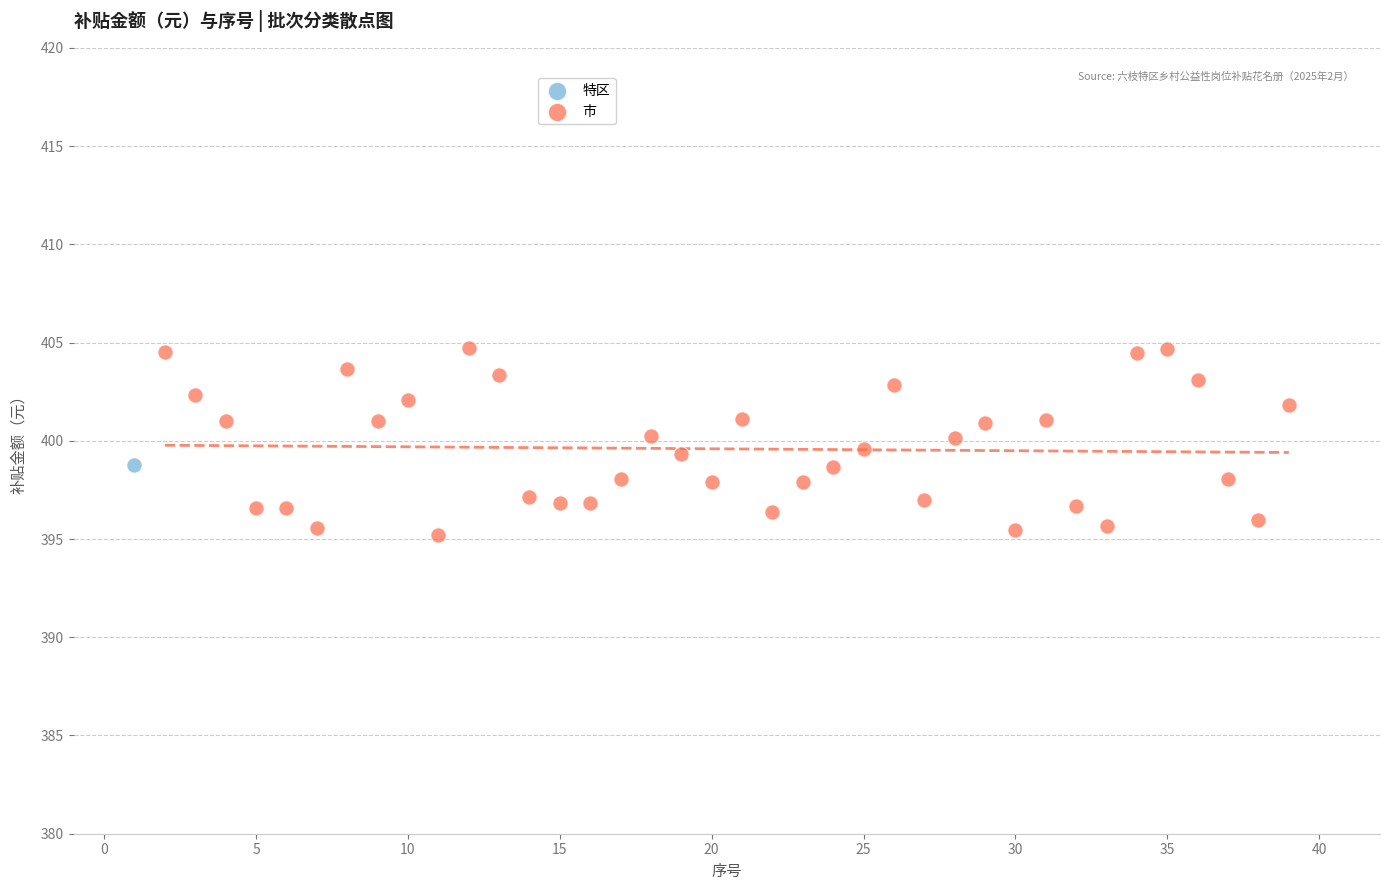

What are all the series names shown in the legend?

特区, 市